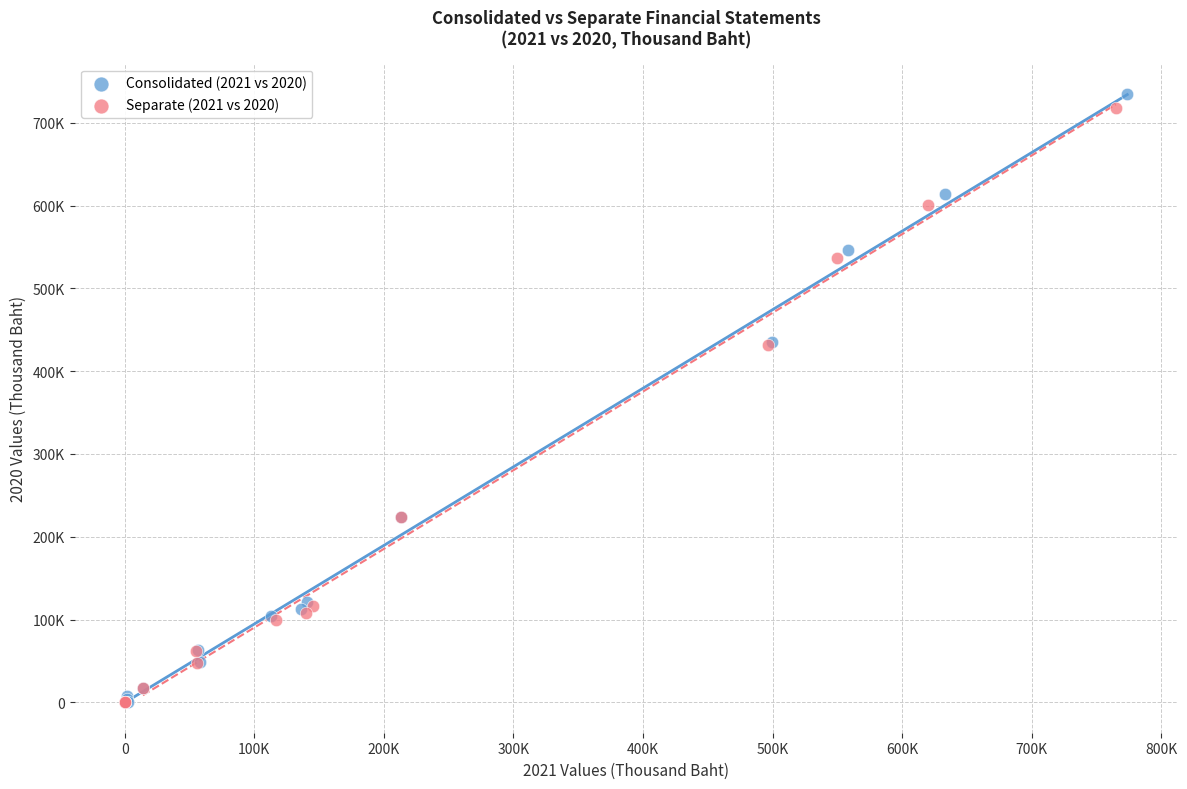

Which series reaches the maximum Y coordinate?

Consolidated (2021 vs 2020)